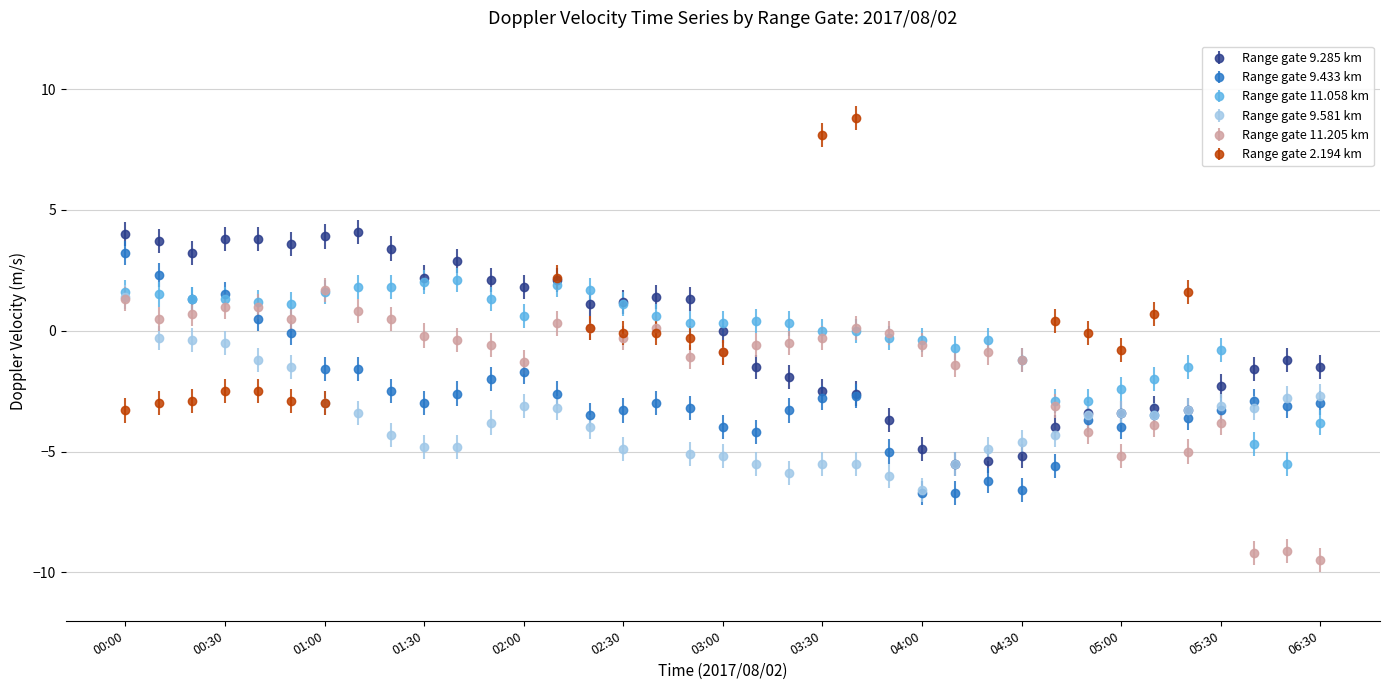

How many values in 9.285 are above zero?

18